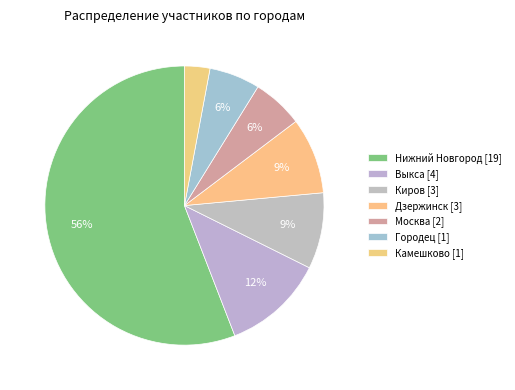

Which category has the smallest portion of the pie?

Камешково [1]